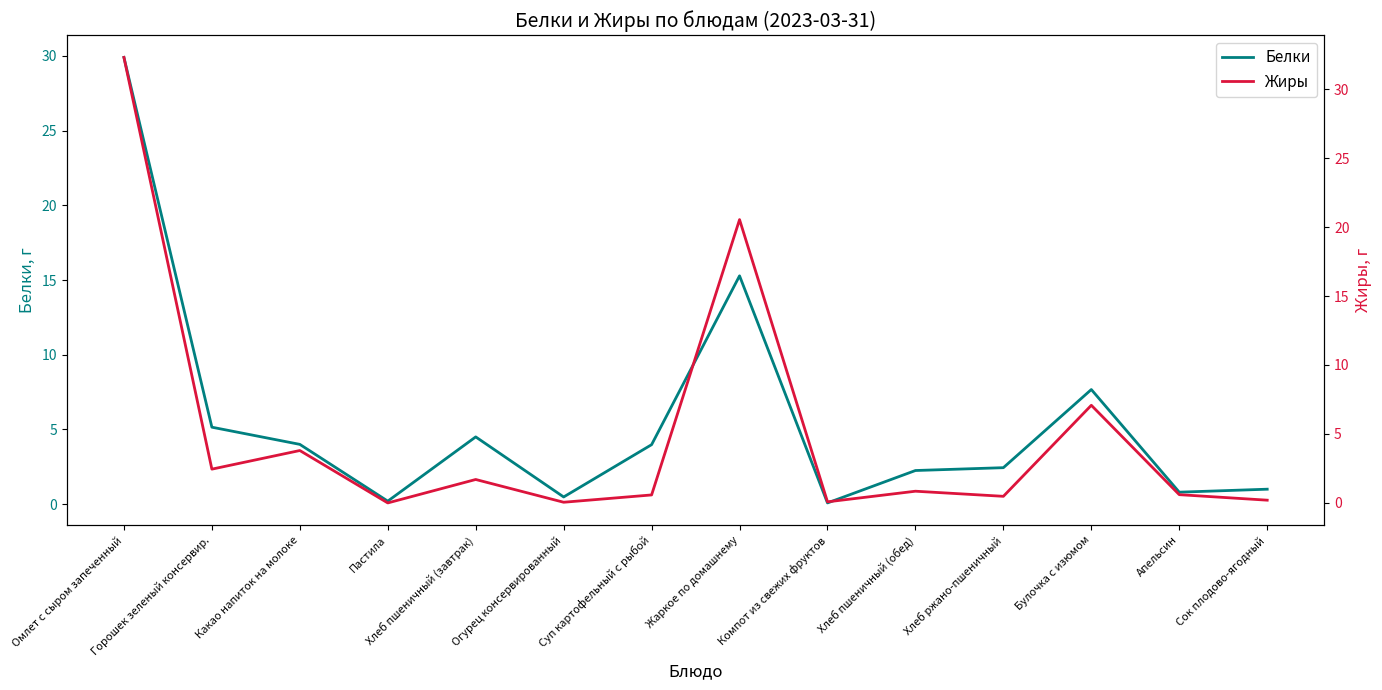

At which category does the chart reach its minimum across all series?

Пастила